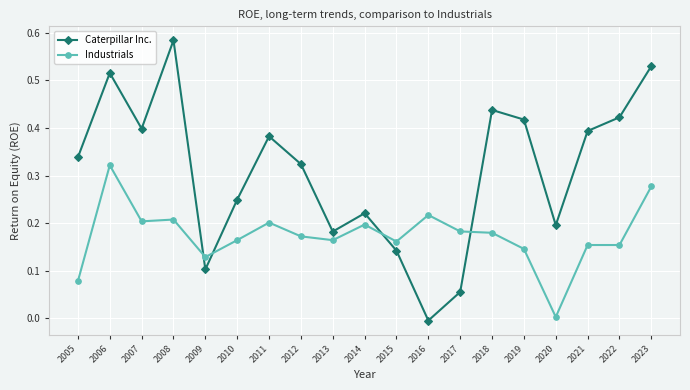

Rank the series by their maximum value, from highest to lowest.

Caterpillar Inc., Industrials